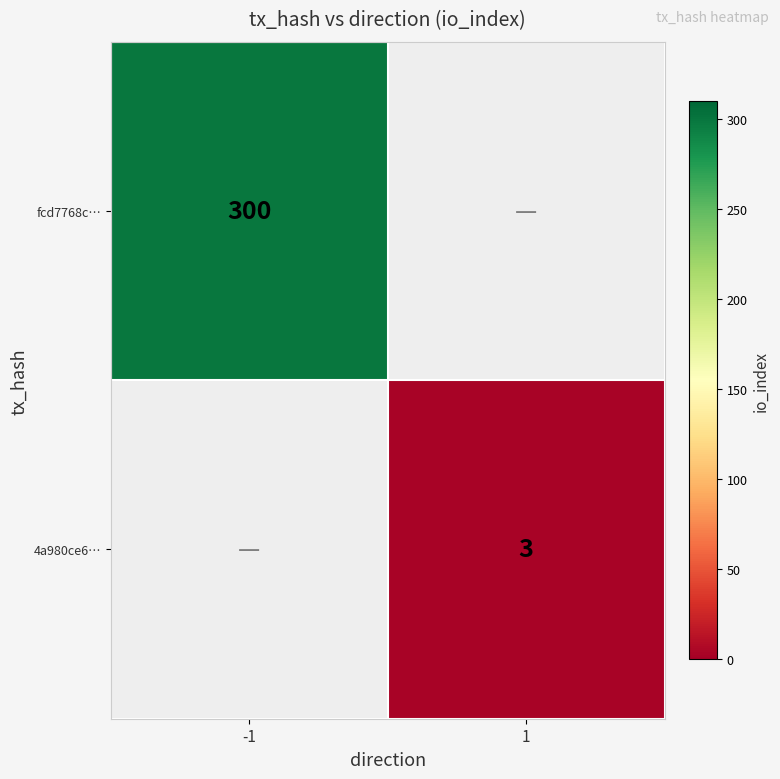

The value of fcd7768c… at -1 is 300. True or false?

True